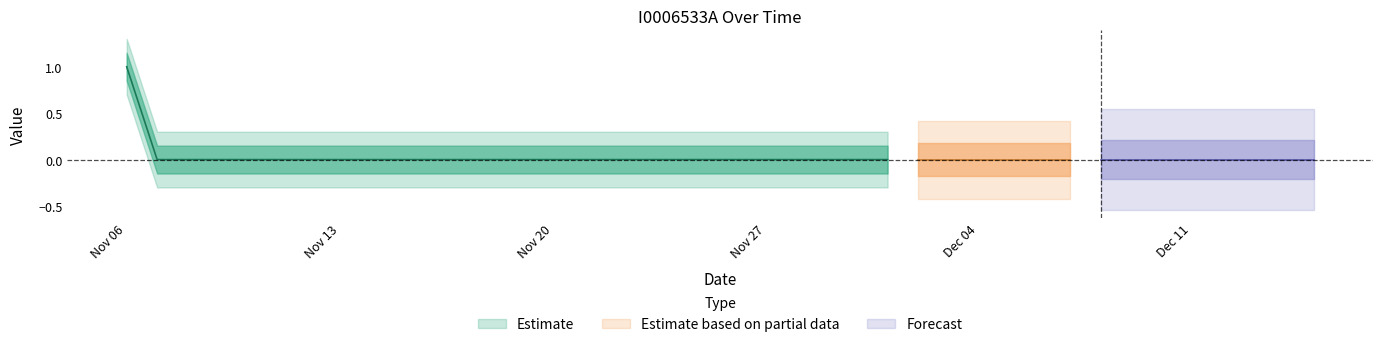

The chart shows a value of 0 at 33. True or false?

False